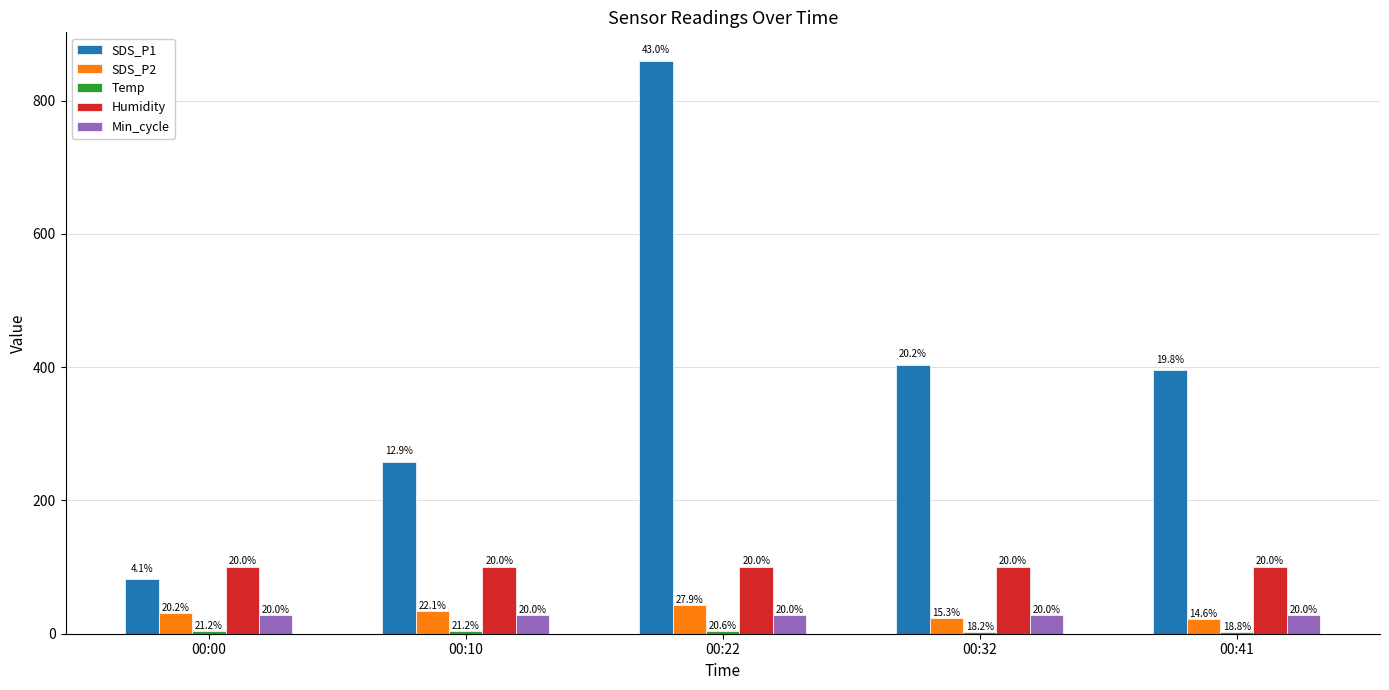

What is the value of the SDS_P2 bar at the 4th from the left?

23.3